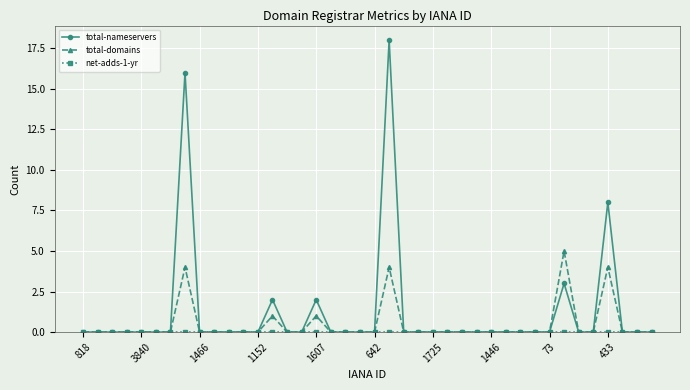

What is the maximum value shown in the chart?

18